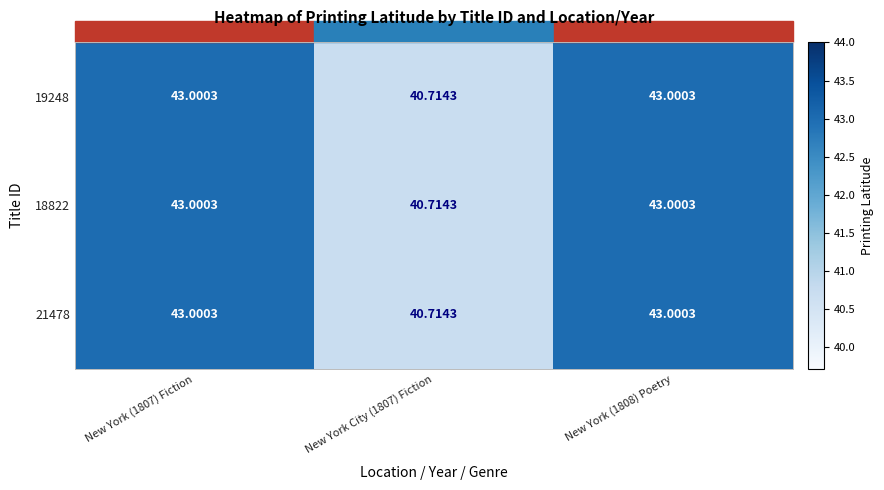

Rank the series at New York (1808) Poetry from highest to lowest value.

19248, 18822, 21478